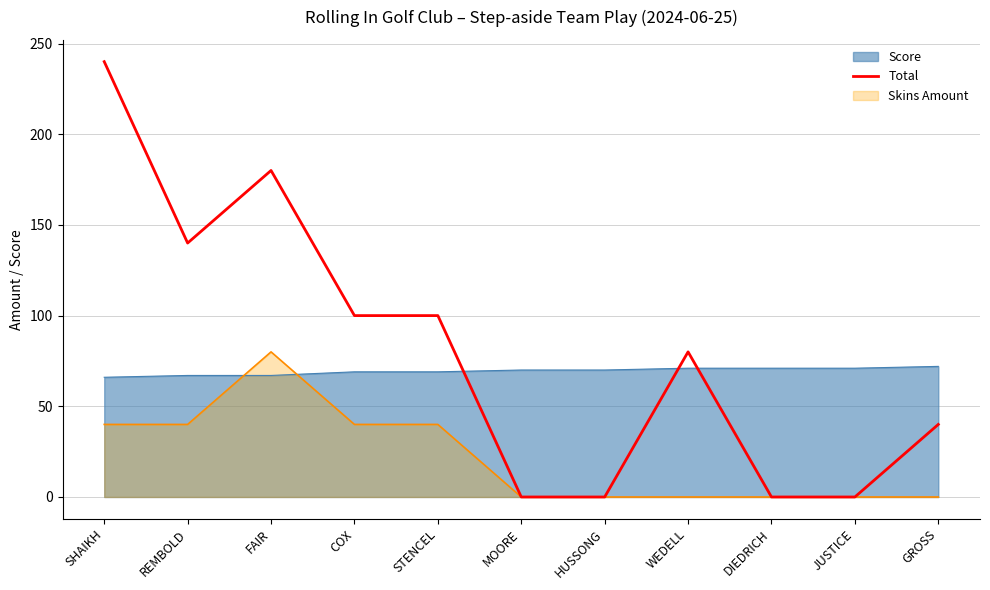

Rank the series by their average value, from highest to lowest.

Total, Score, Skins Amount